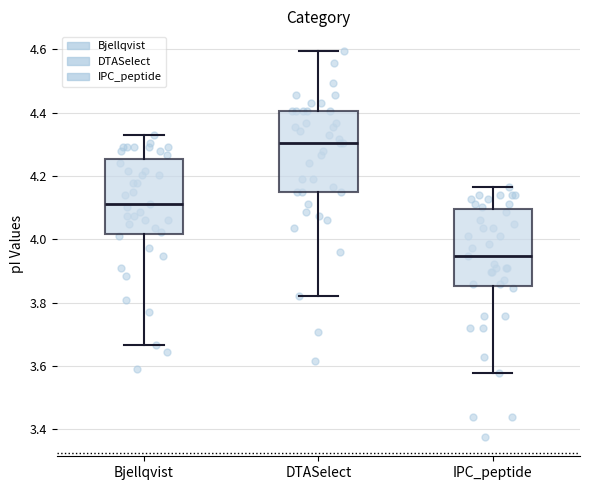

Which box has the highest median line?

DTASelect